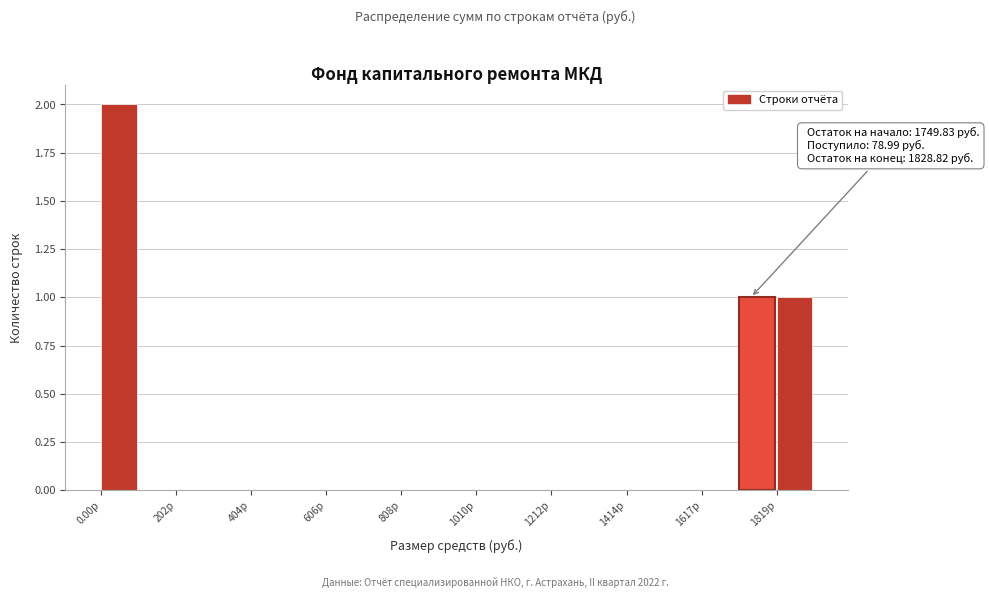

Read against the x-axis, roughly where is the centre of the tallest bar?

50